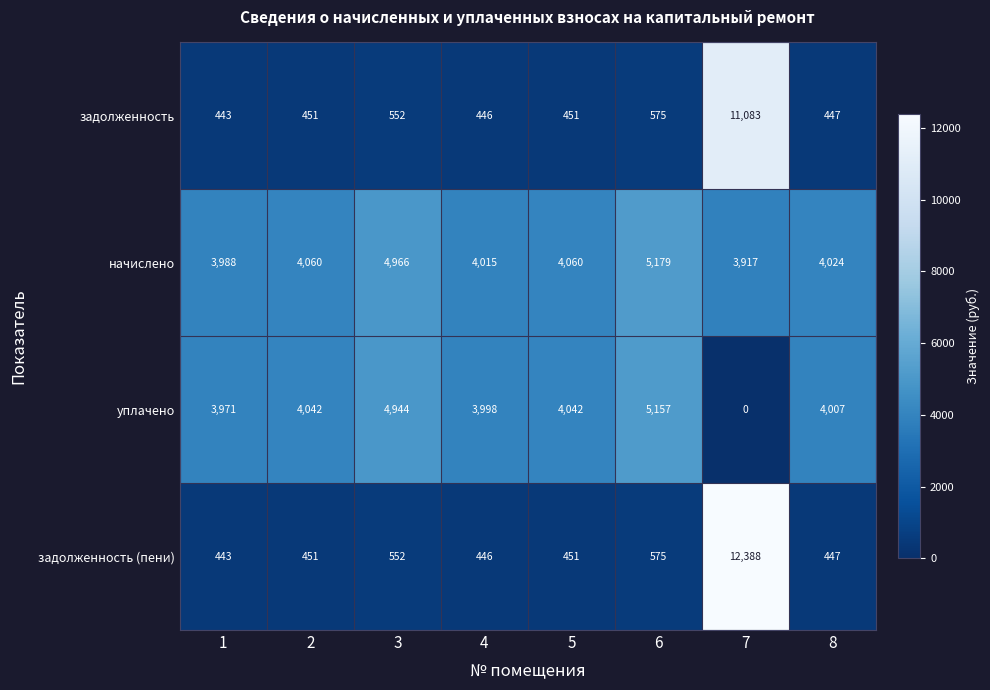

What is the spread (max minus min) of values at 8?

3577